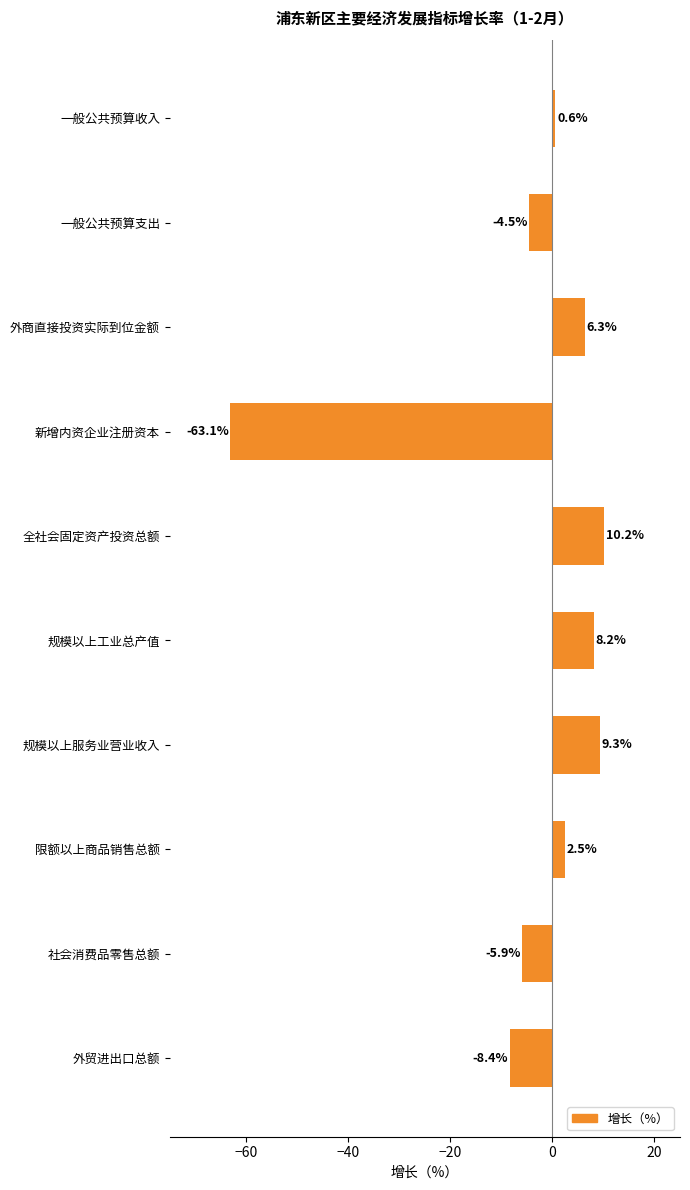

Read the value at 社会消费品零售总额.

-5.9